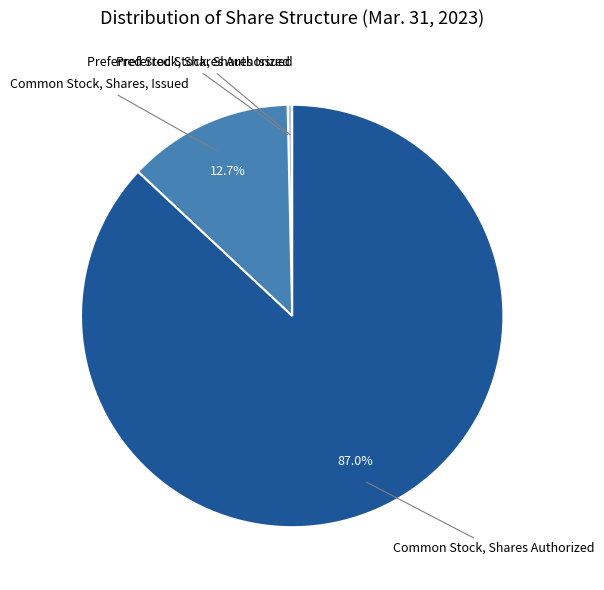

Is there any slice that represents more than half of the pie?

Yes